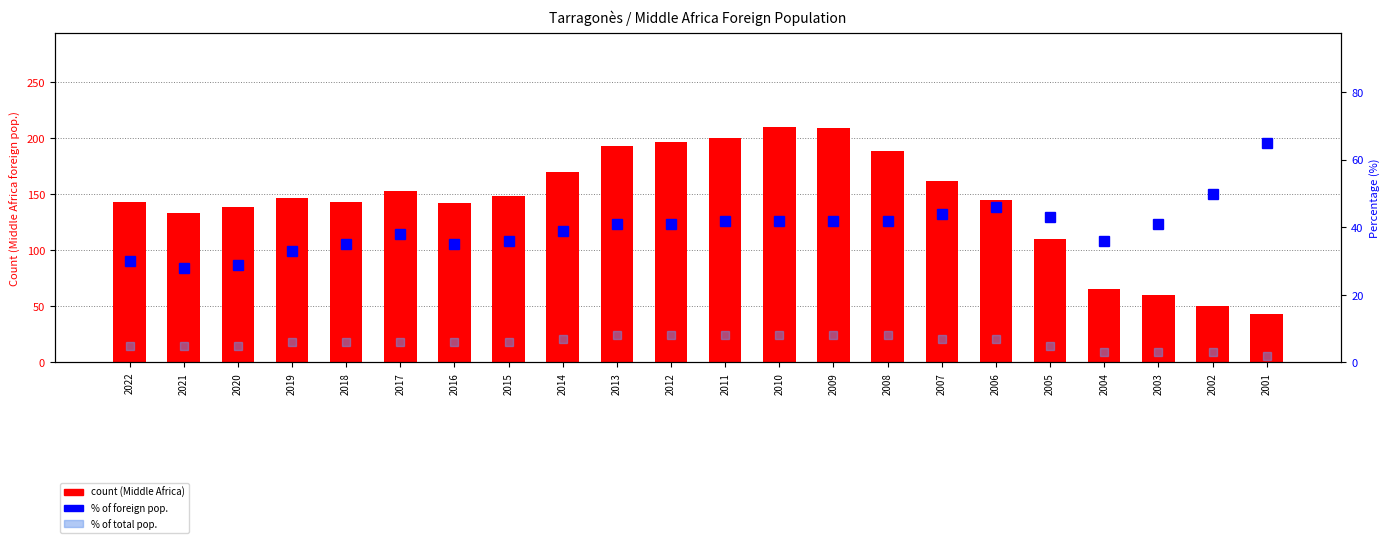

Rank the categories by count (Middle Africa) value from highest to lowest.

2010, 2009, 2011, 2012, 2013, 2008, 2014, 2007, 2017, 2015, 2019, 2006, 2022, 2018, 2016, 2020, 2021, 2005, 2004, 2003, 2002, 2001